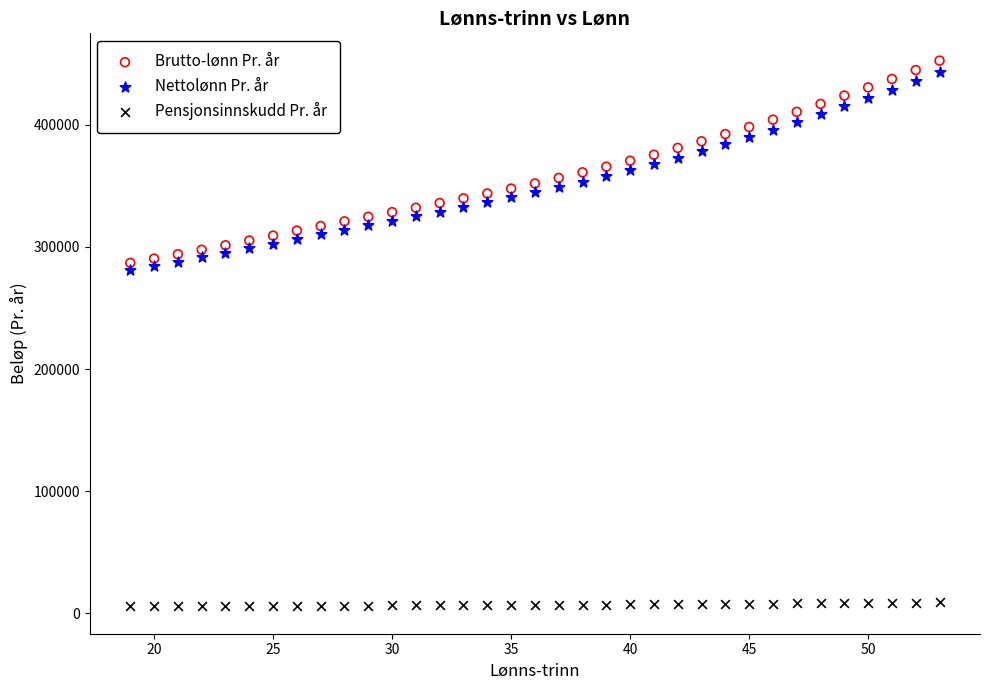

Which series has the largest Y range (max minus min)?

Brutto-lønn Pr. år